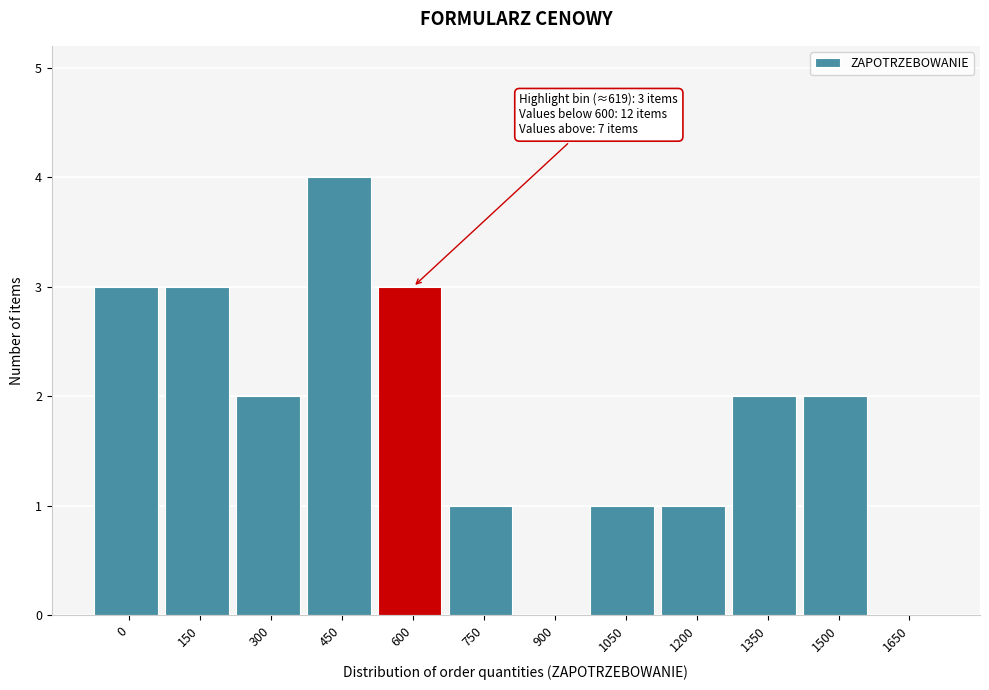

Reading left to right, list all the values displayed in this chart.

0=3	150=3	300=2	450=4	600=3	750=1	900=0	1050=1	1200=1	1350=2	1500=2	1650=0